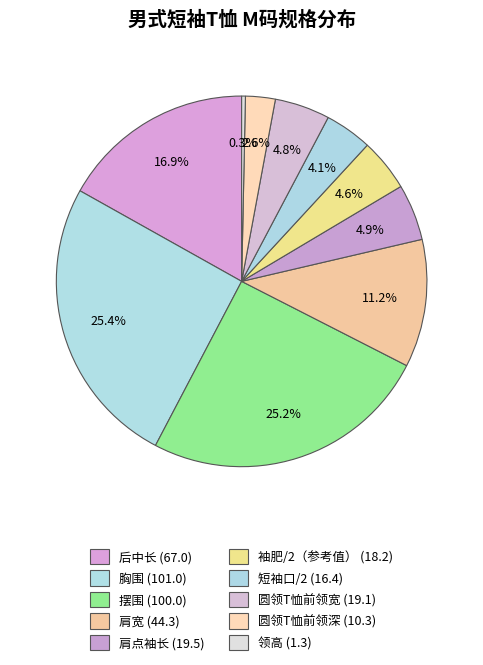

What percentage is the 袖肥/2（参考值） slice, to the nearest percent?

5%